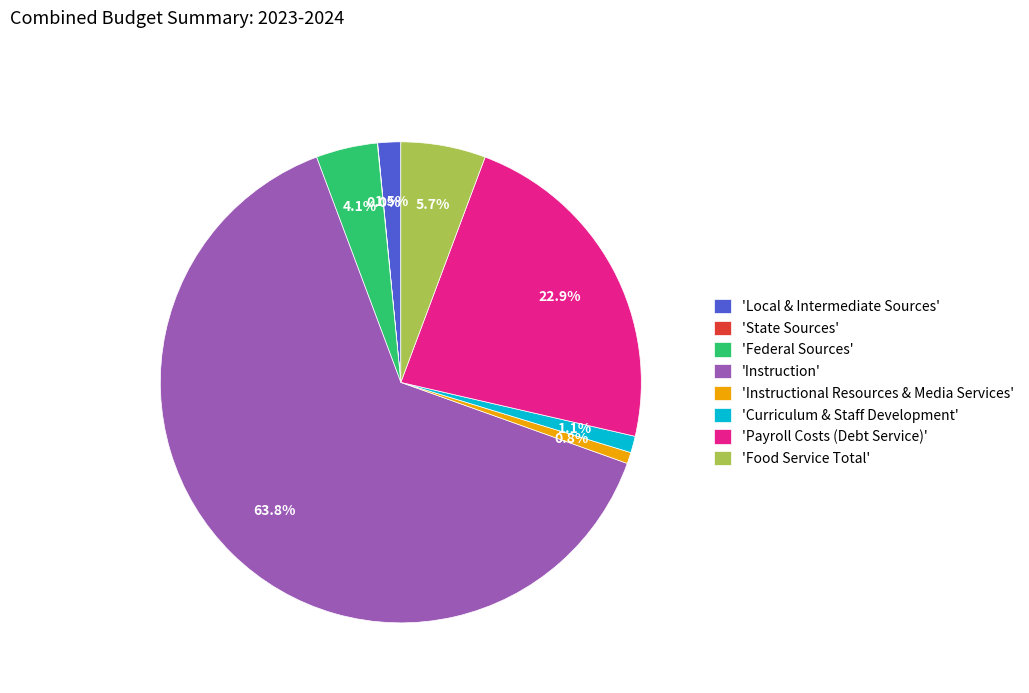

Which category has the biggest portion of the pie?

'Instruction'